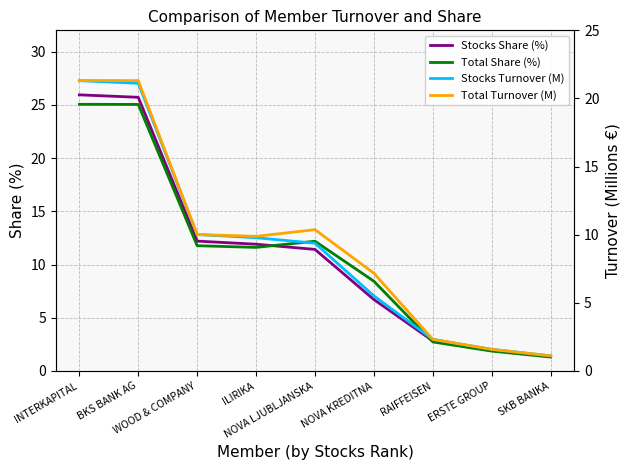

Is the value of Total Turnover (M) at SKB BANKA greater than the value of Total Share (%) at NOVA KREDITNA?

No